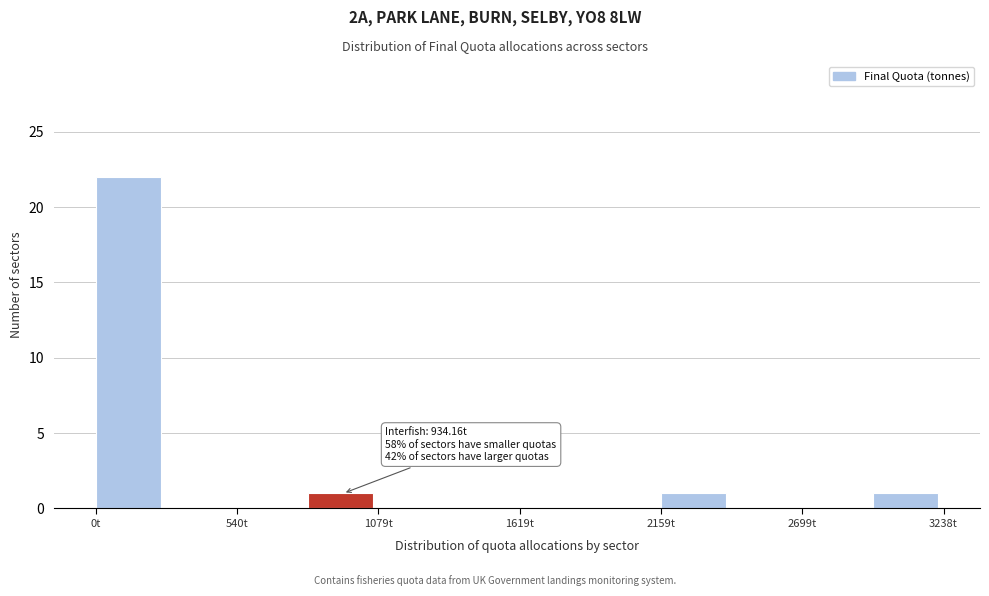

Read against the x-axis, roughly where is the centre of the tallest bar?

100